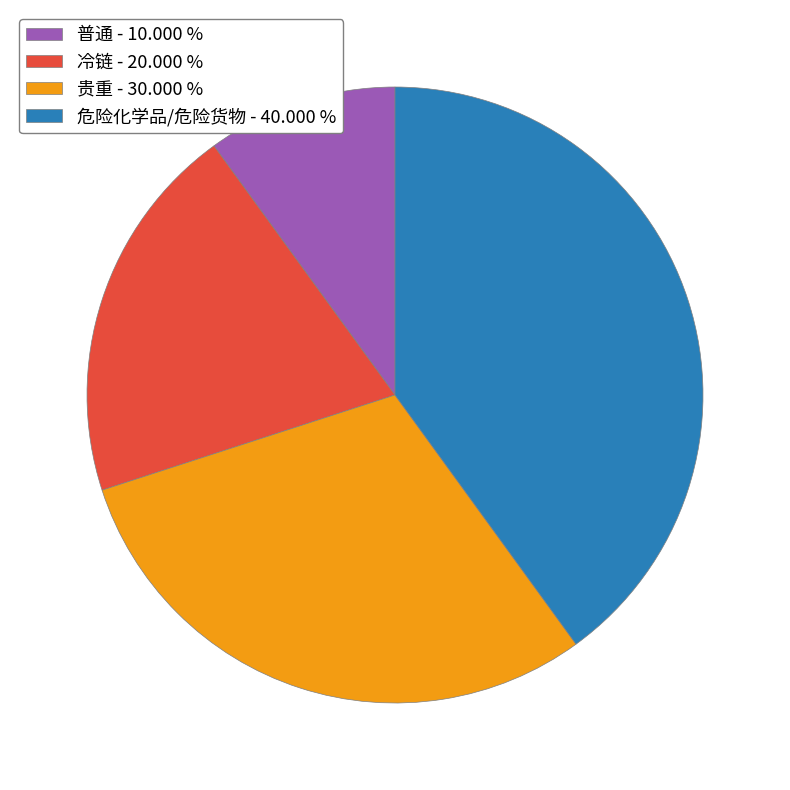

Is 冷链 - 20.000 % the majority of the pie?

No